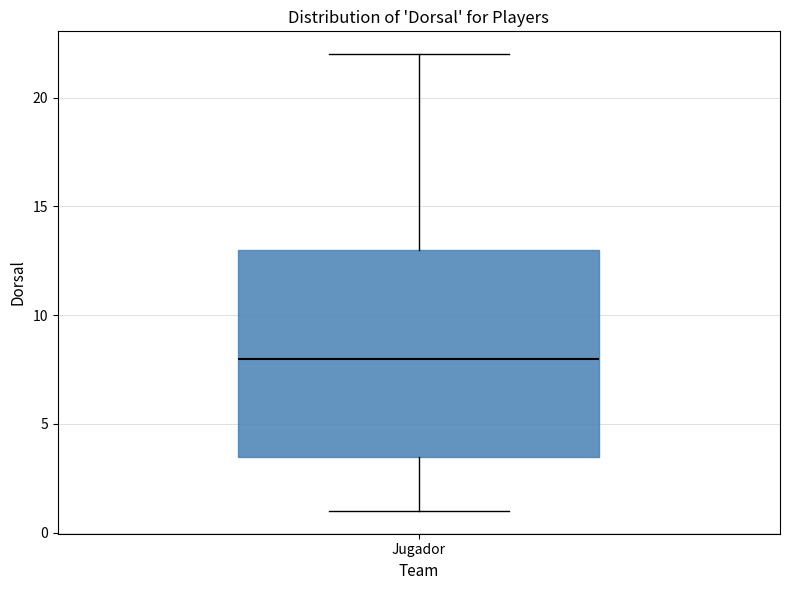

Where does the median line of the box for Jugador sit on the y-axis? The values are not printed on the chart, so give them approximately, as read against the axis.

8.0